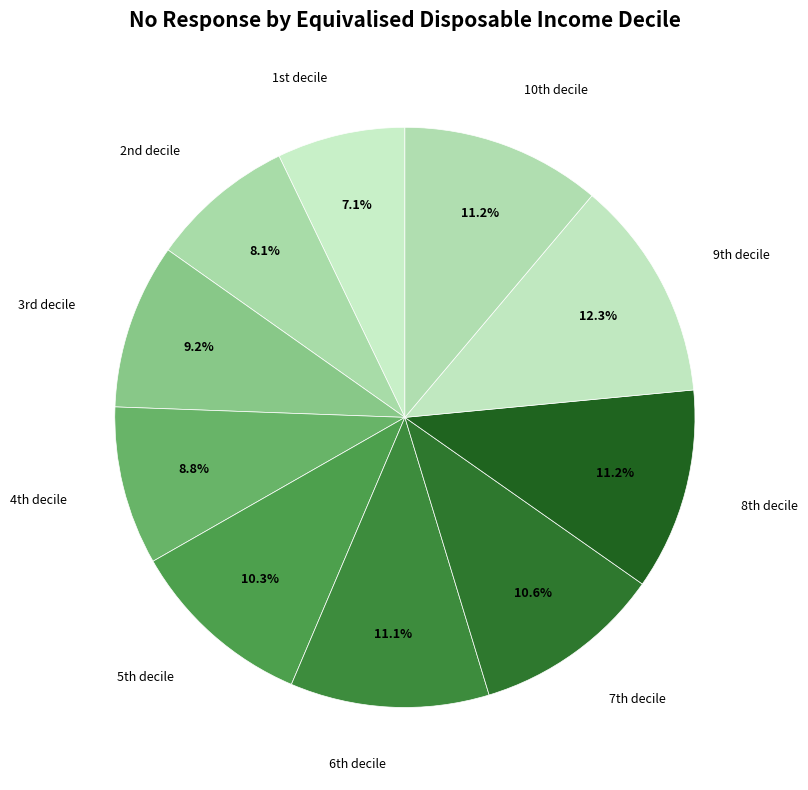

What is the largest slice in the pie chart?

9th decile